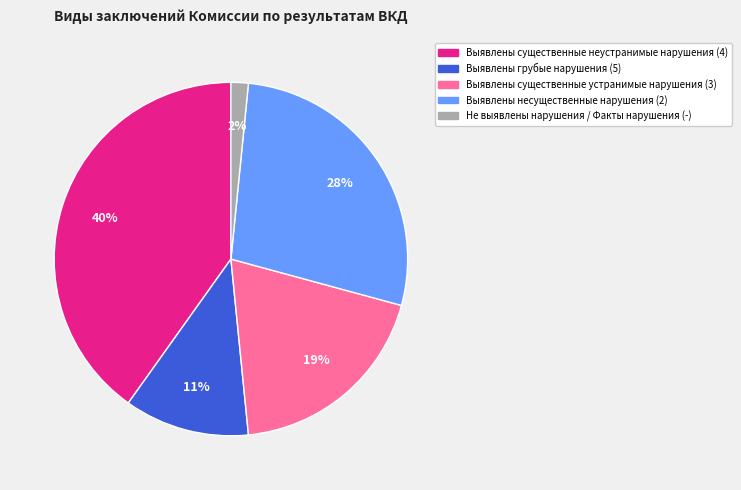

Is it true that Выявлены существенные неустранимые нарушения (4) is 51% of the pie?

False